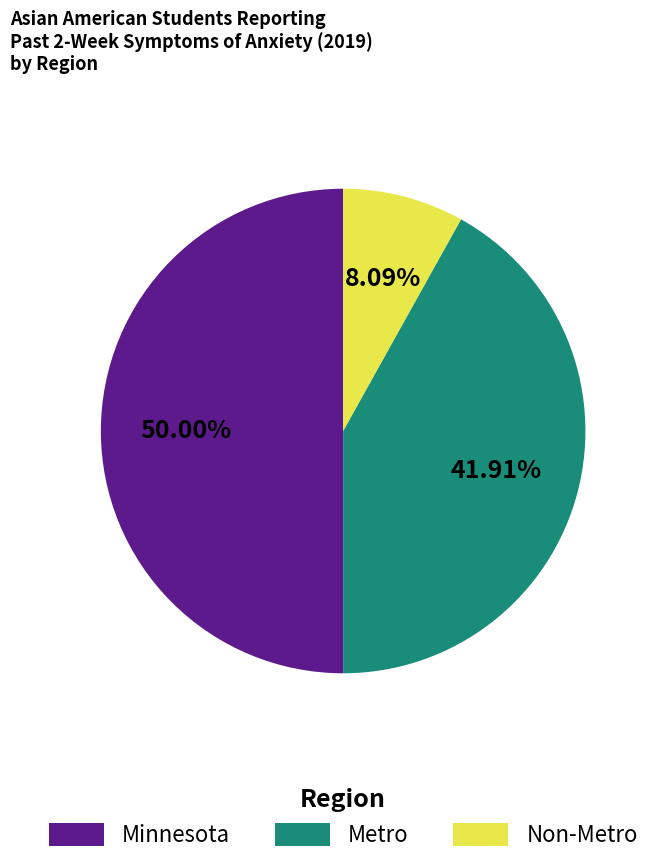

To the nearest percent, what is the difference between the Metro and Minnesota slice percentages?

8%